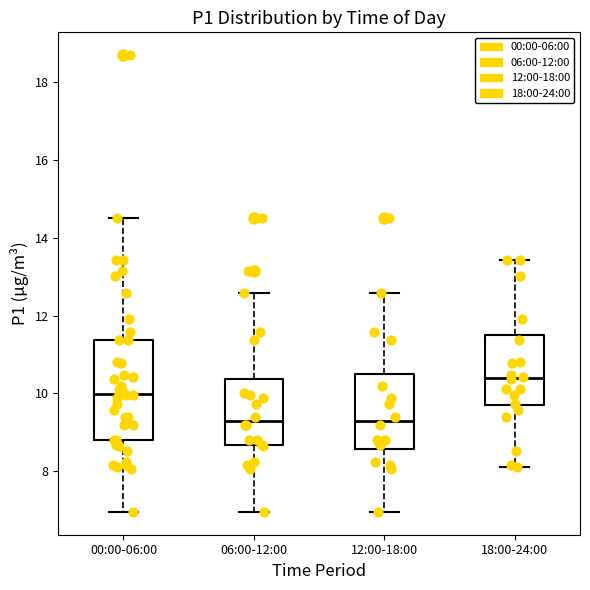

Reading left to right, transcribe this box plot: for each box, give where its median line is, the range the box spans, and where its two whiskers end, as read against the y-axis. The values are not printed on the chart, so give them approximately, as read against the axis.

00:00-06:00: median 10.0, box 8.8 to 11.4, whiskers 7.0 to 14.6
06:00-12:00: median 9.2, box 8.6 to 10.4, whiskers 7.0 to 12.6
12:00-18:00: median 9.2, box 8.6 to 10.4, whiskers 7.0 to 12.6
18:00-24:00: median 10.4, box 9.6 to 11.6, whiskers 8.2 to 13.4